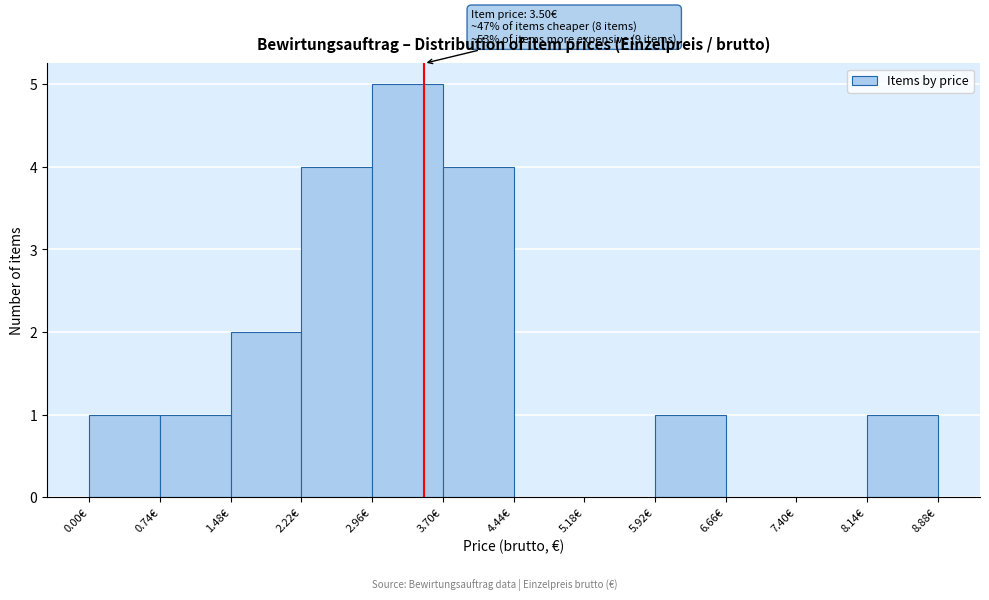

Which range on the x-axis has the tallest bar?

2.96 to 3.70